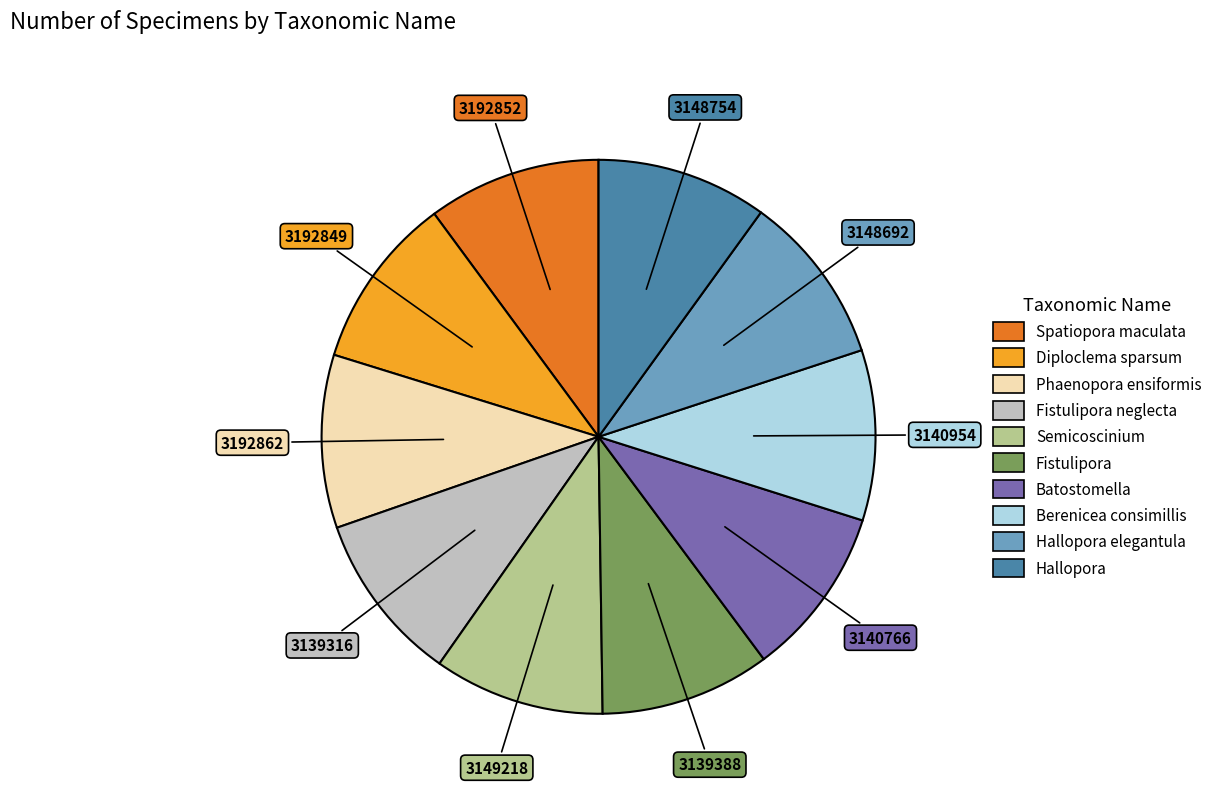

Does any single category account for the majority?

No